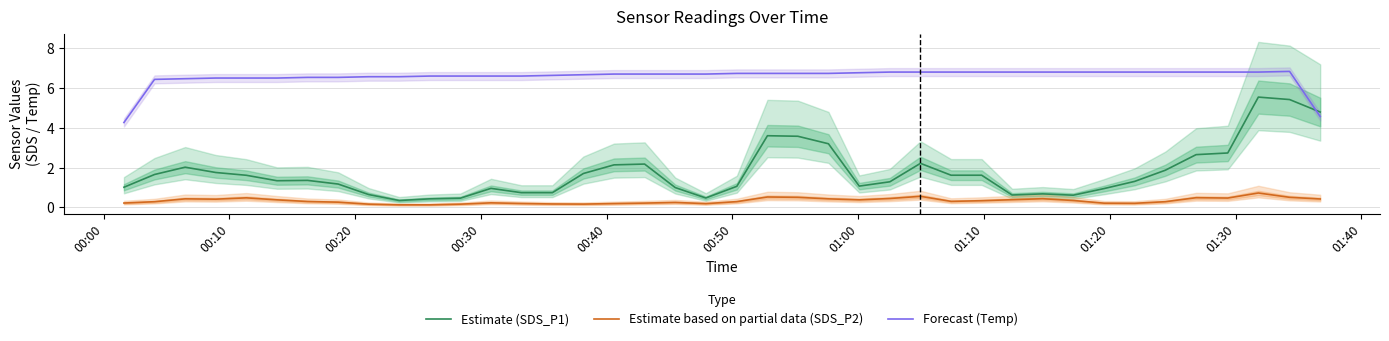

True or false: Forecast (Temp) and Estimate based on partial data (SDS_P2) cross at least once.

False